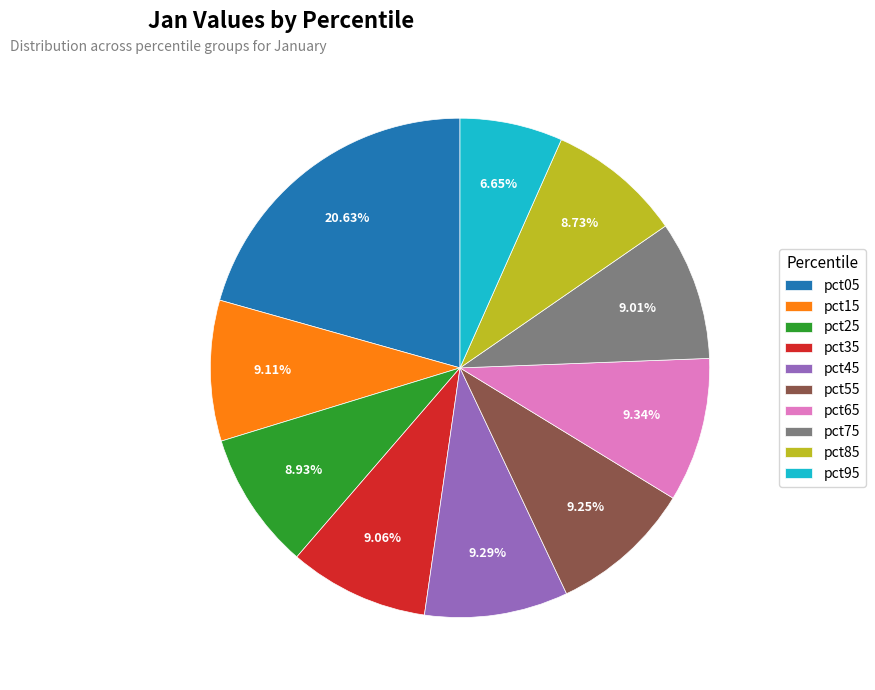

Does pct45 represent more than half of the total?

No